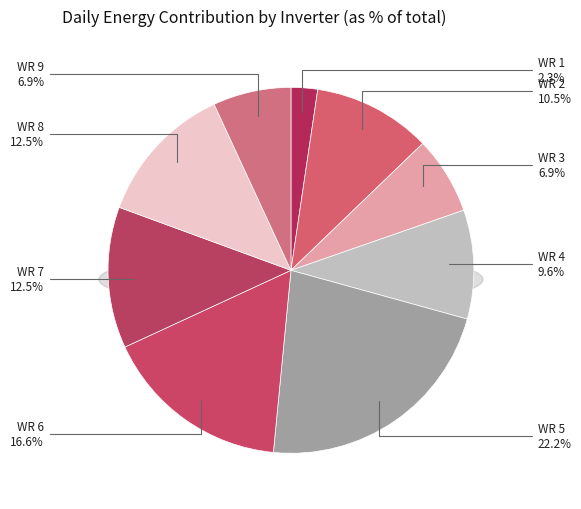

Combined, what portion of the pie is WR 6 and WR 4?

26.2%